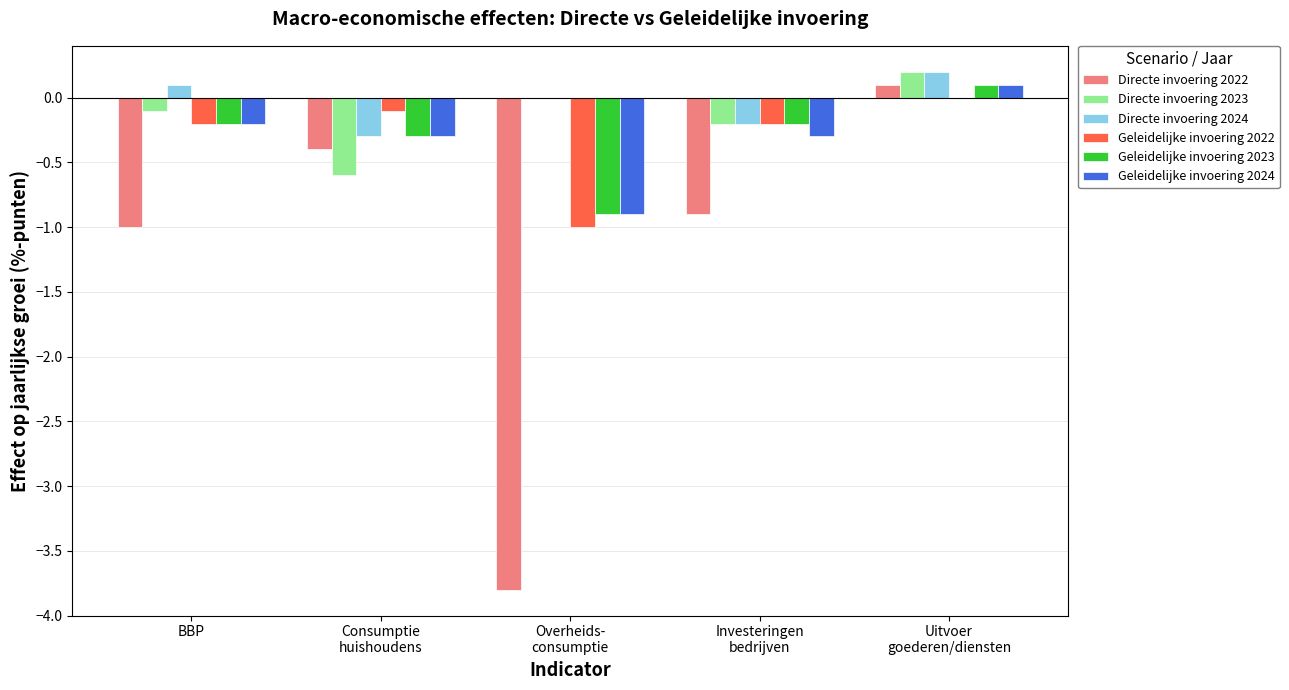

Which series has the widest spread of values?

Directe invoering 2022